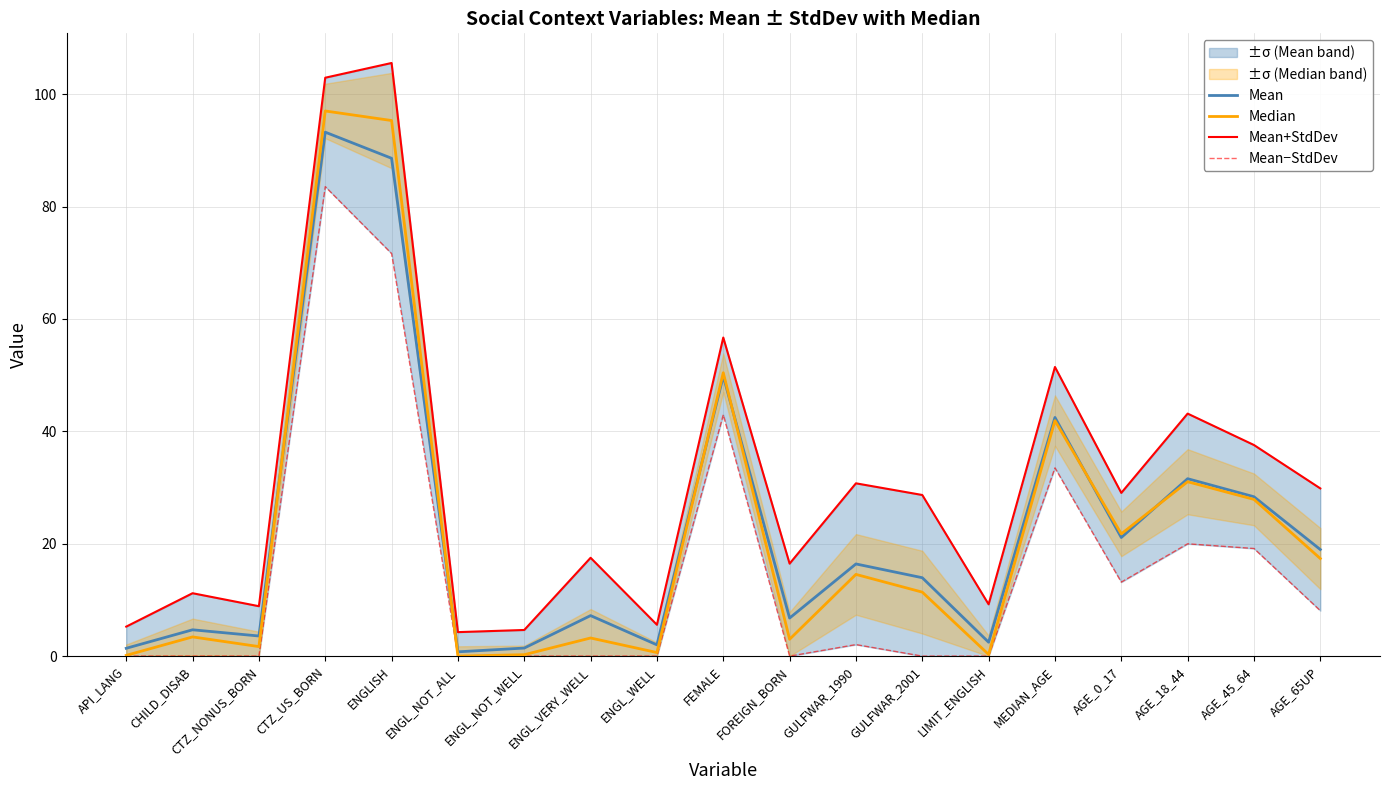

How many values in Mean−StdDev are above zero?

9